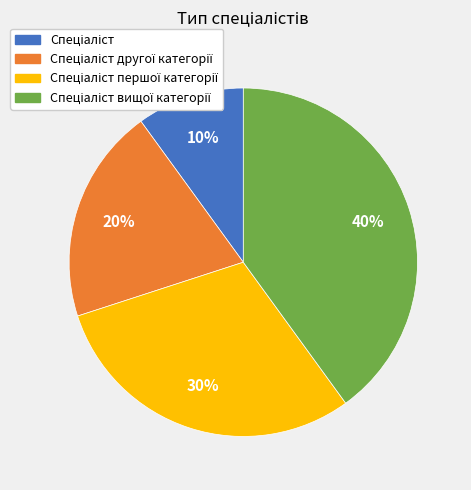

Count the number of slices in the pie.

4